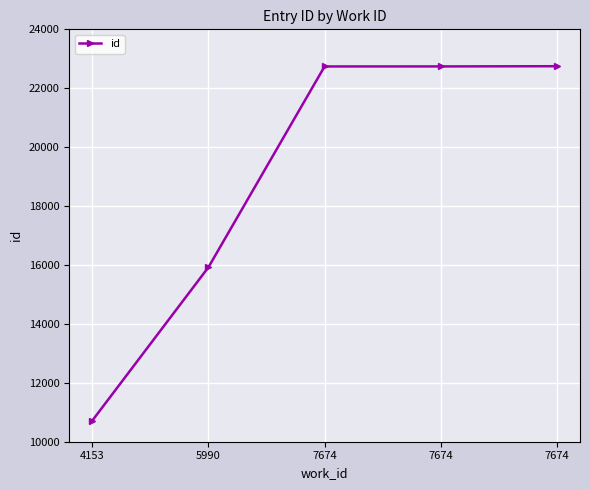

At which category does the chart reach its minimum across all series?

4153